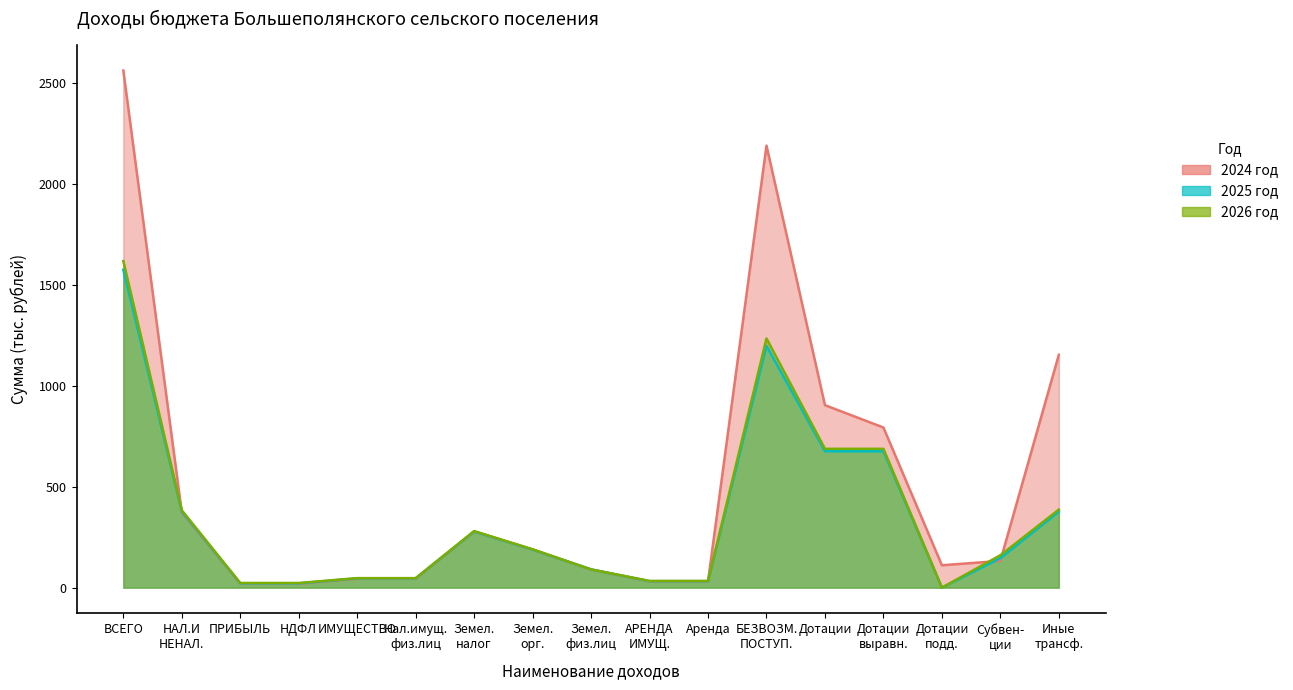

What are all the series names shown in the legend?

2024 год, 2025 год, 2026 год